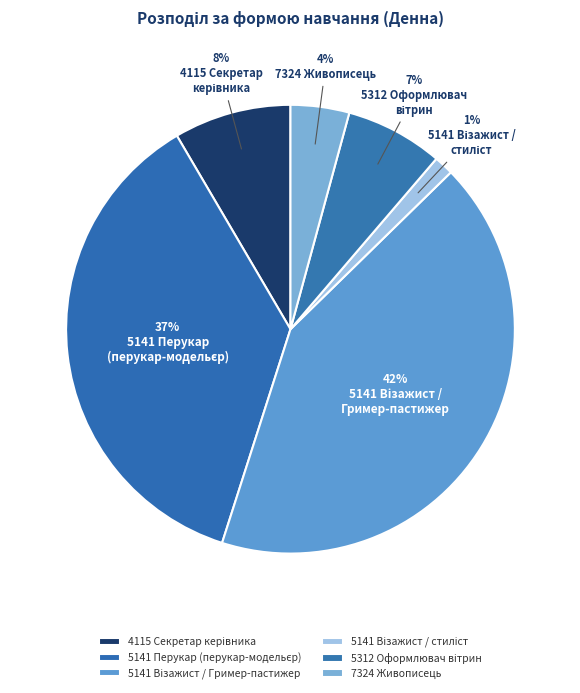

How many slices are in this pie chart?

6